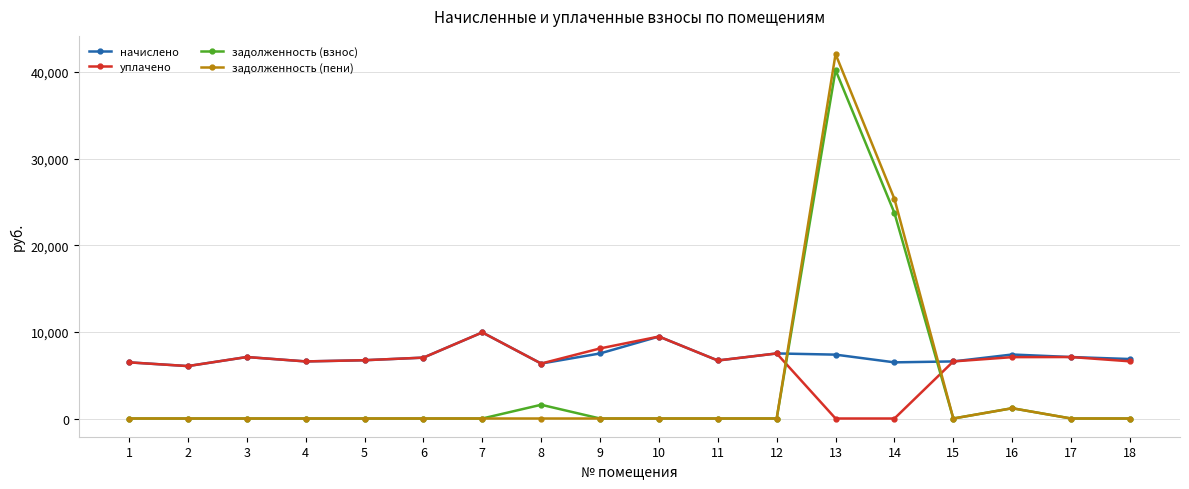

The задолженность (взнос) series shows -15459.0 at 4. True or false?

False